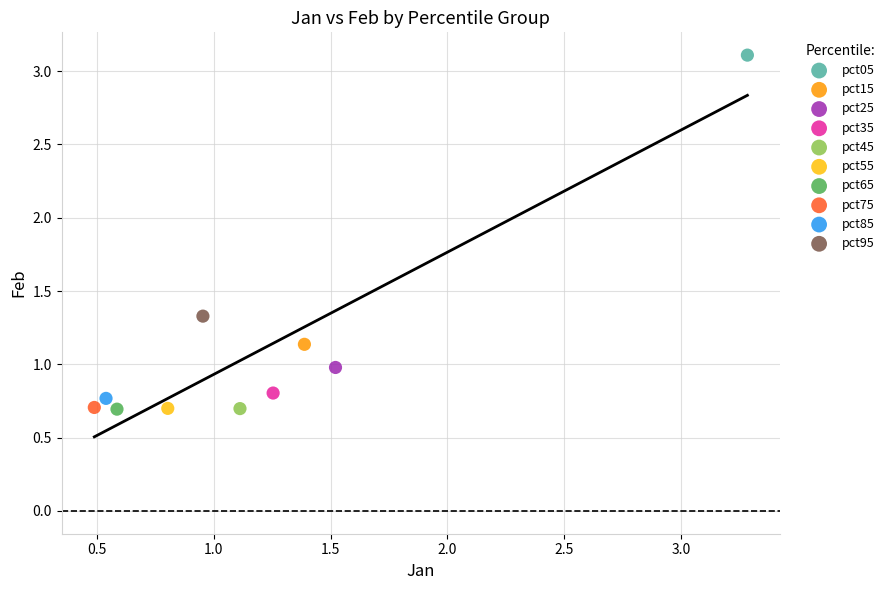

What are all the series names shown in the legend?

pct05, pct15, pct25, pct35, pct45, pct55, pct65, pct75, pct85, pct95